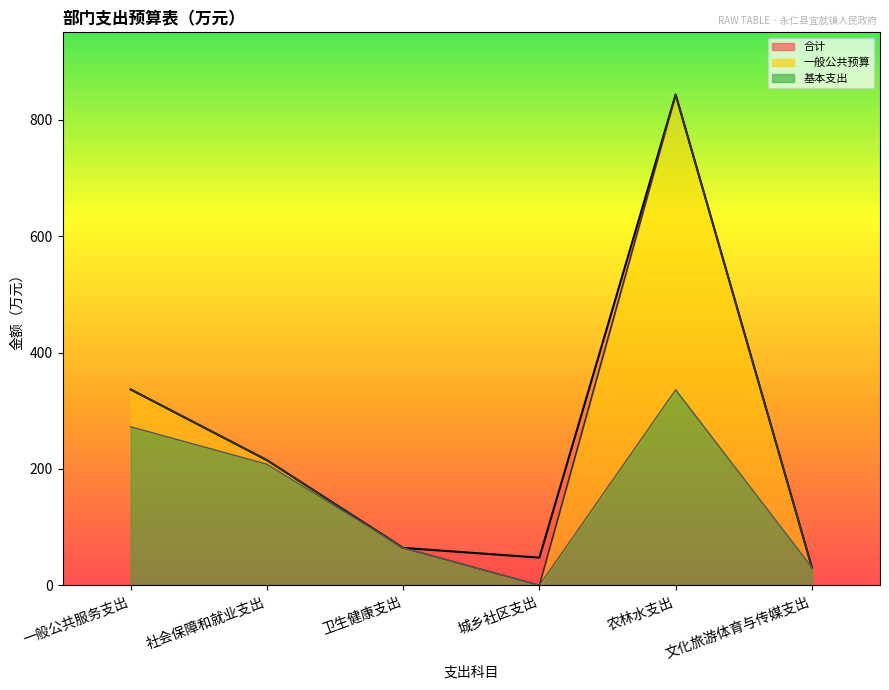

Reading left to right, list all the values displayed in this chart.

合计: 336.6	215.1	64.3	47.7	843.0	30.9
一般公共预算: 336.6	215.1	64.3	0.0	843.0	30.9
基本支出: 272.4	208.1	64.3	0.0	335.9	30.9